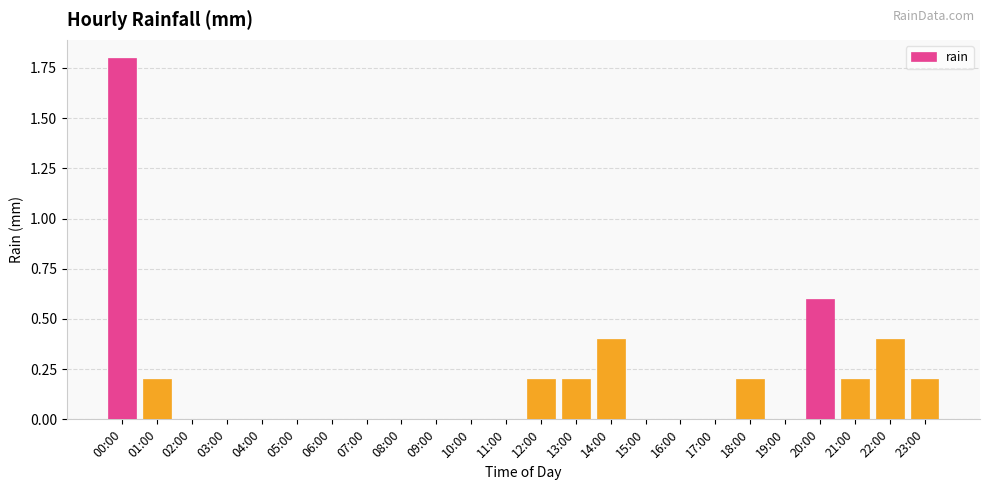

What is the change in value from 04:00 to 22:00?

+0.4